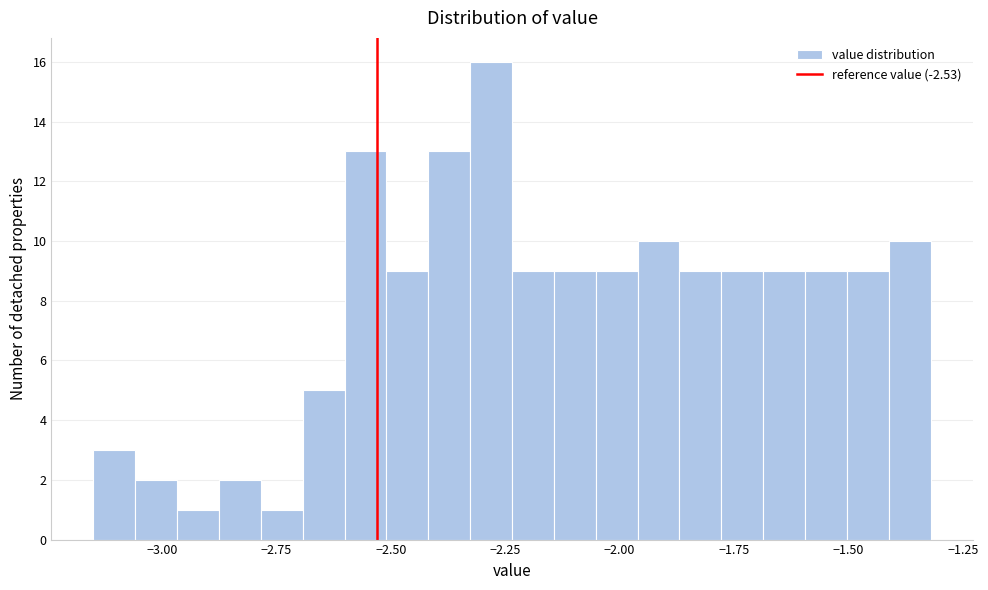

Around what value on the x-axis is the tallest bar? Give the approximate position of its centre, as read against the axis.

-2.30